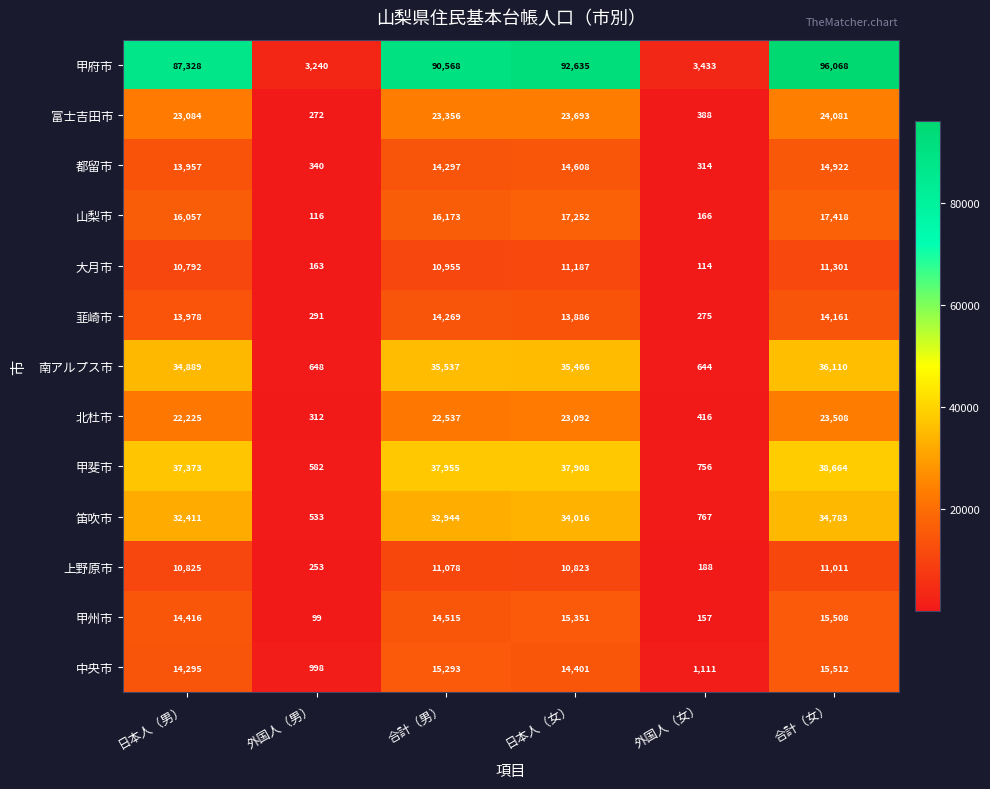

What is the sum of all 中央市 values?

61610